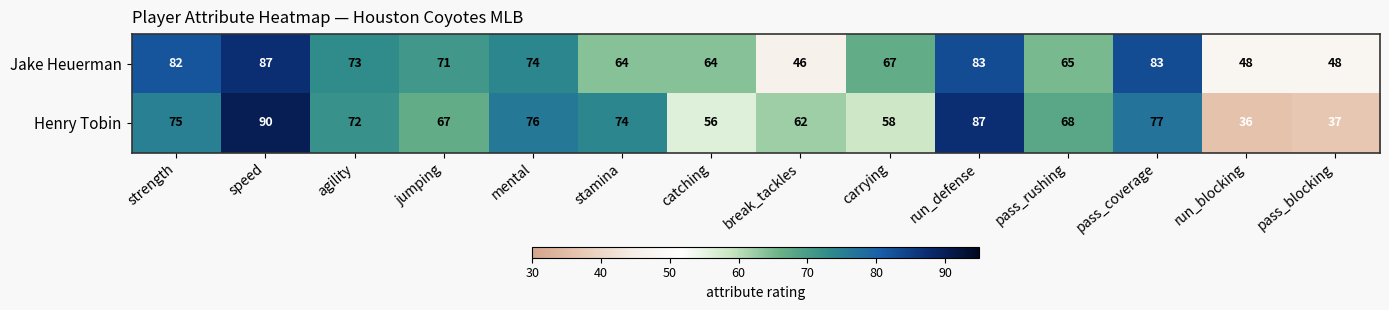

What is the difference between the Henry Tobin values at speed and catching?

34